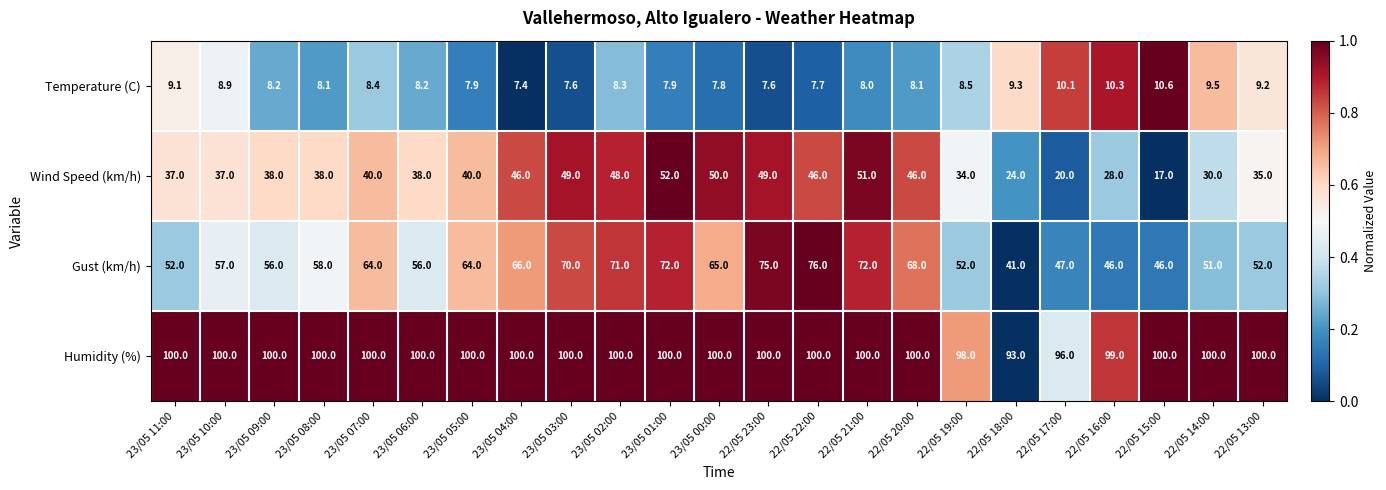

What is the average value of the Humidity (%) series?

99.4